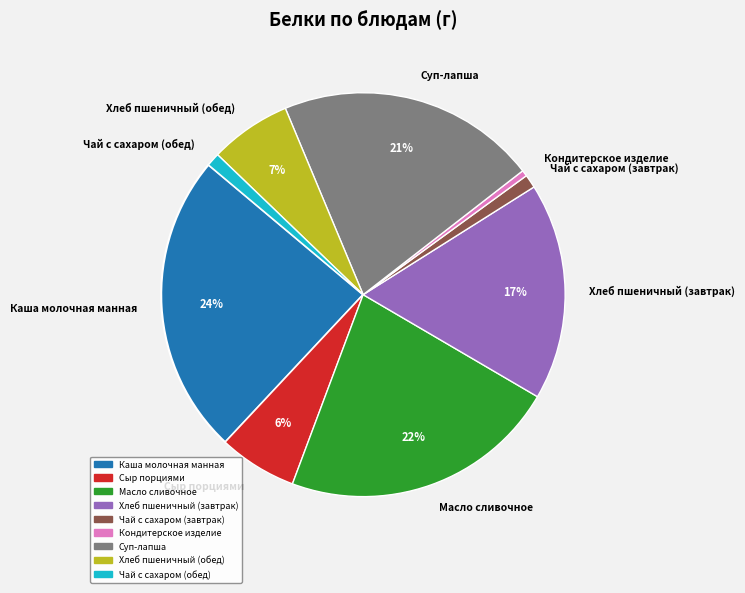

To the nearest percent, what is the combined percentage of Кондитерское изделие and Суп-лапша?

21%